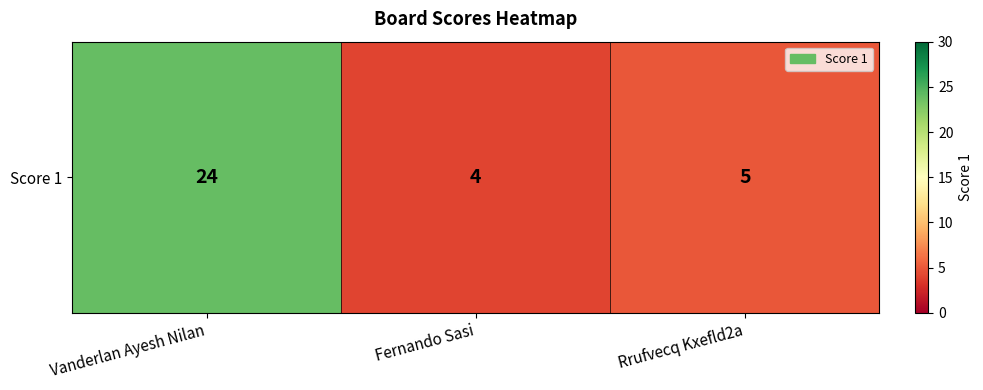

What is the change in value from Vanderlan Ayesh Nilan to Fernando Sasi?

-20